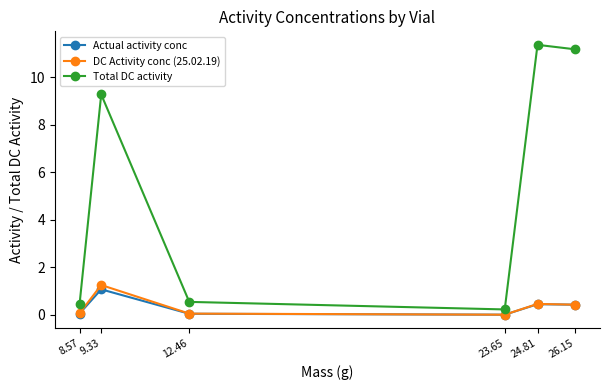

Is this an area chart (filled region under the line)?

No